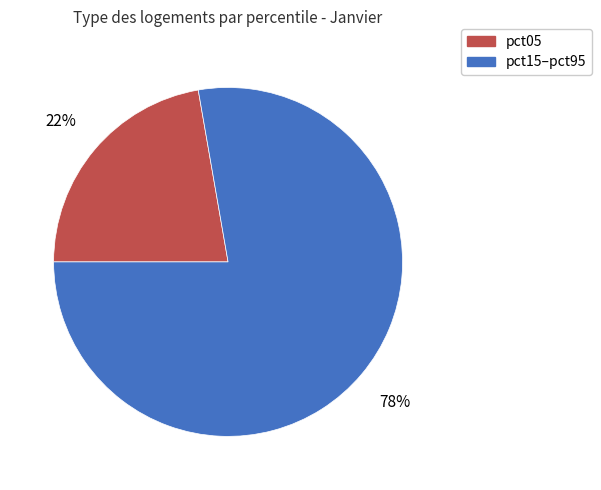

Does any single category account for the majority?

Yes